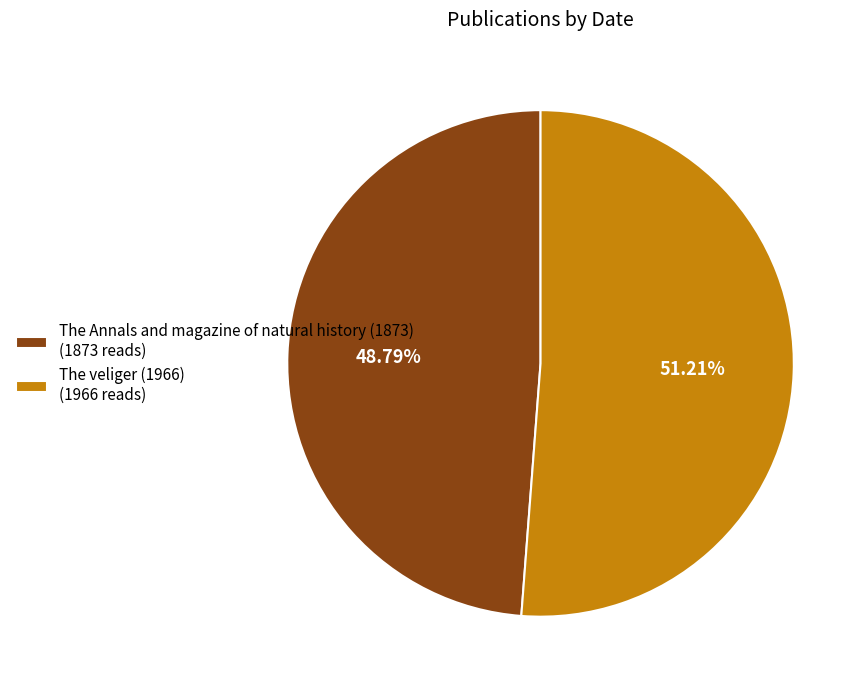

Is it true that The veliger (1966) is 63% of the pie?

False